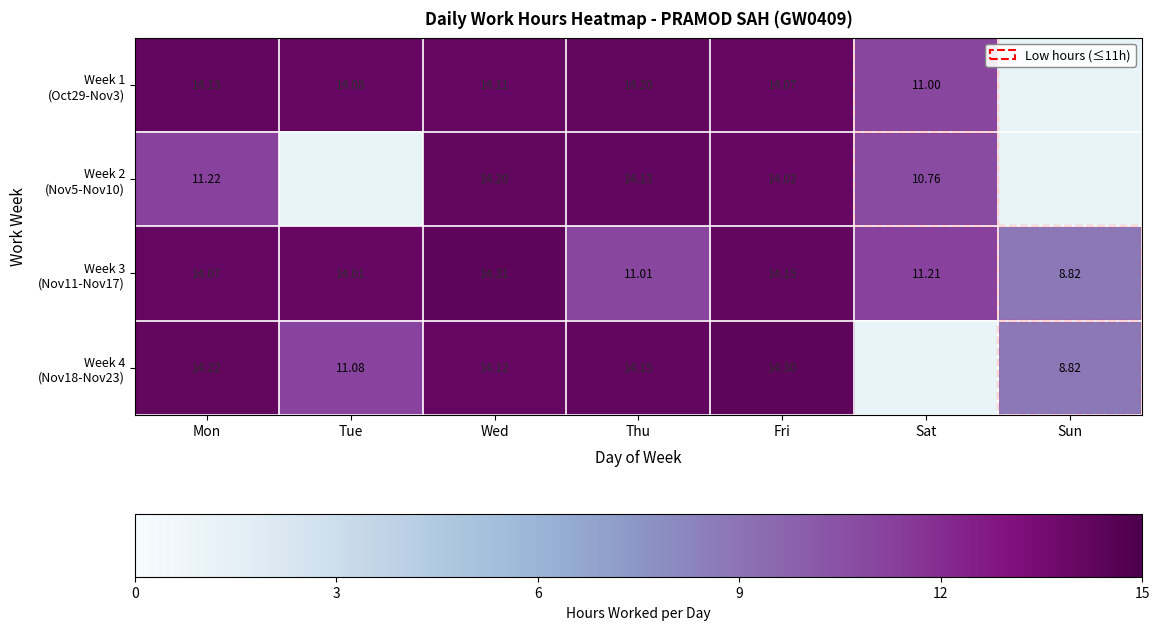

Rank the series by their maximum value, from lowest to highest.

Week 1 (Oct29-Nov3), Week 2 (Nov5-Nov10), Week 4 (Nov18-Nov23), Week 3 (Nov11-Nov17)